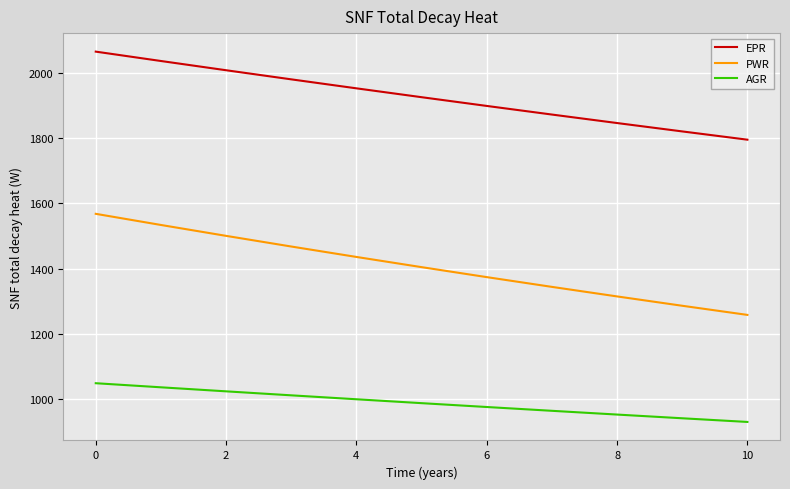

True or false: EPR and PWR cross at least once.

False